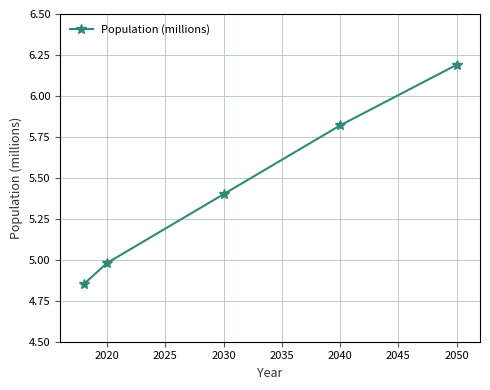

How many values exceed 5?

3